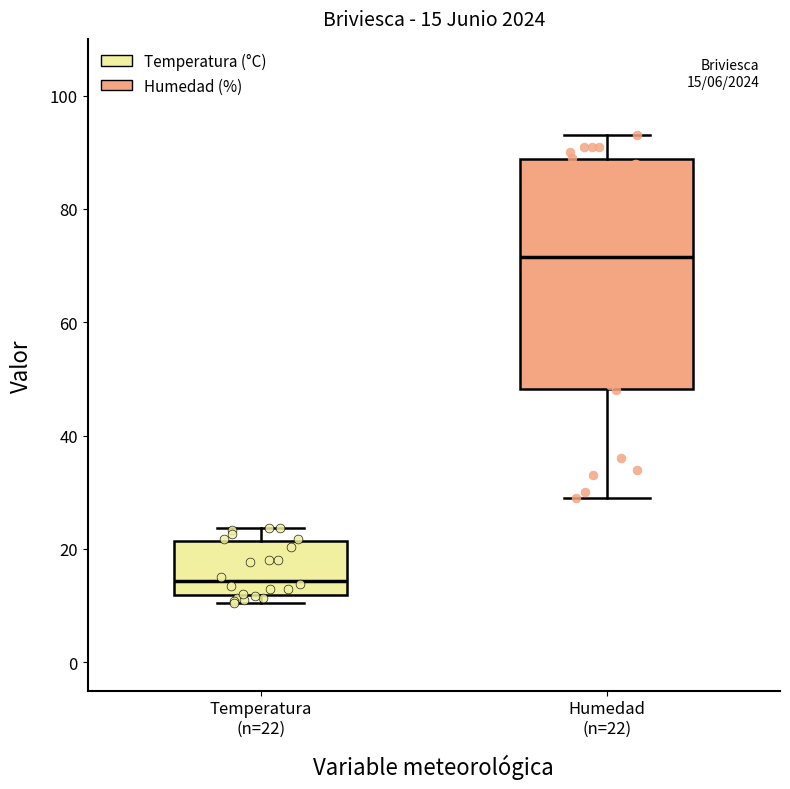

Which box is the tallest, from its lower edge to its upper edge?

Humedad (n=22)